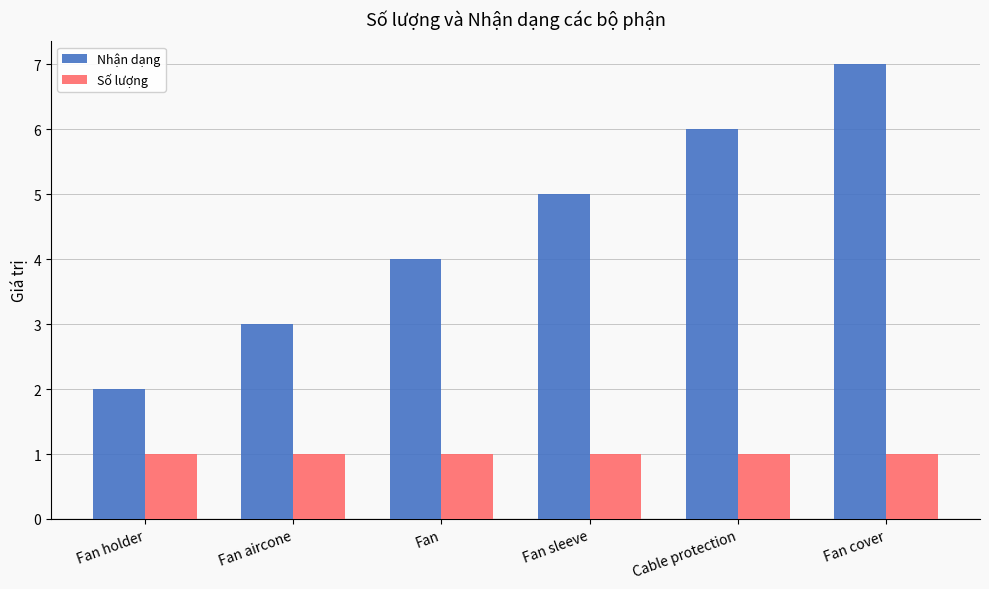

True or false: Nhận dạng has a value of 6 at Cable protection.

True